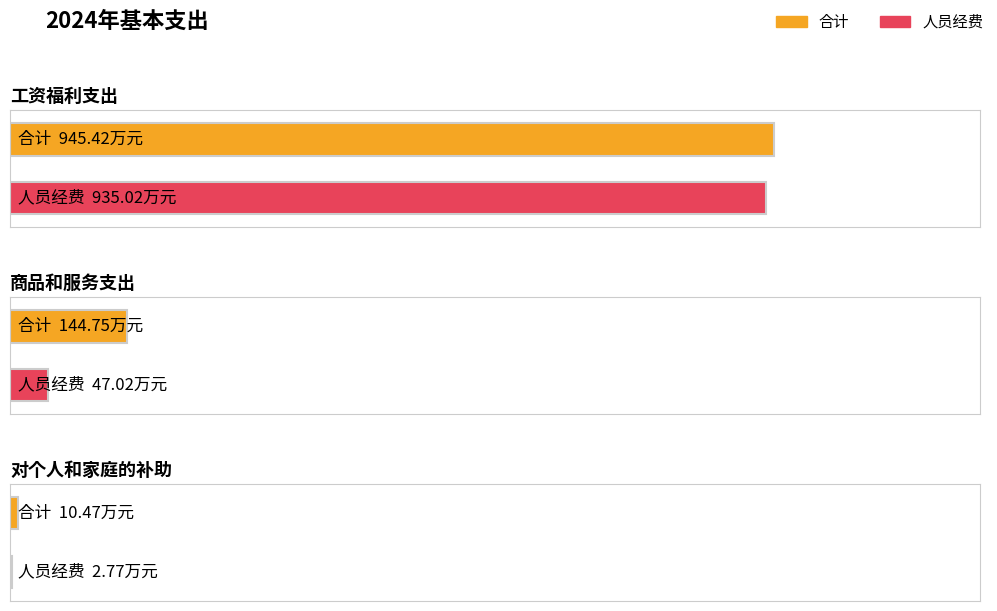

Does the chart contain any negative values?

No